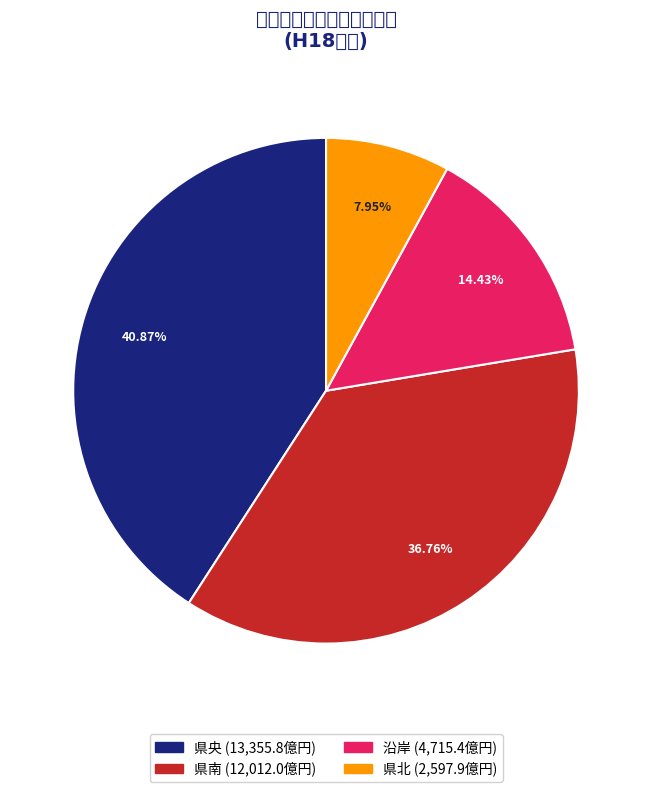

Which category has the smallest portion of the pie?

県北